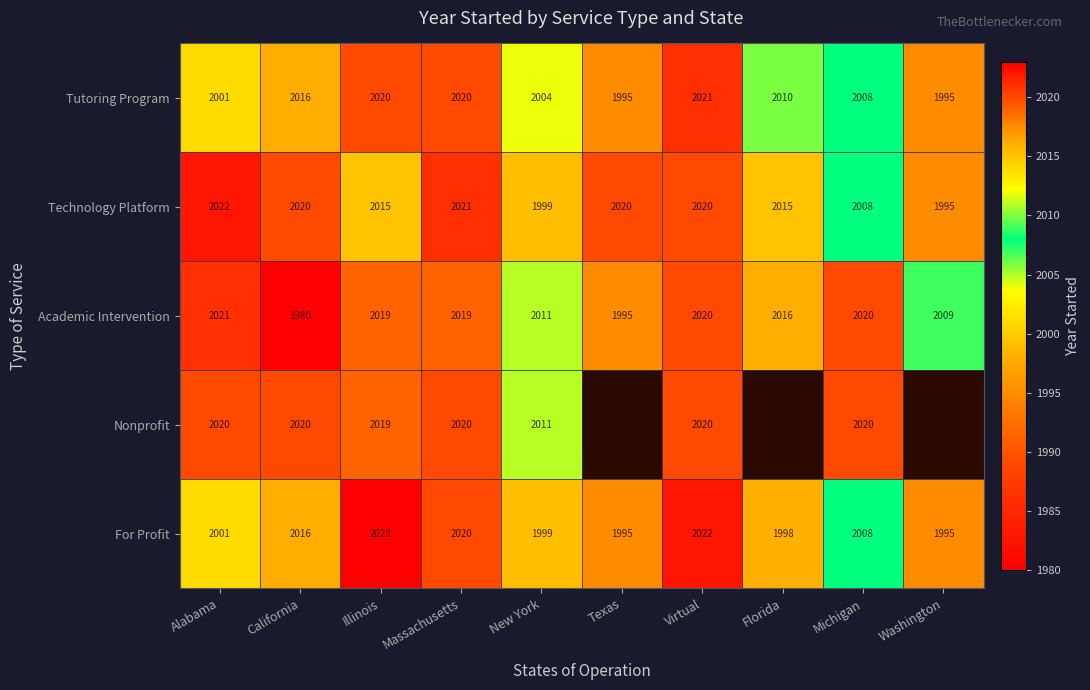

What is the sum of the For Profit values at New York and Alabama?

4000